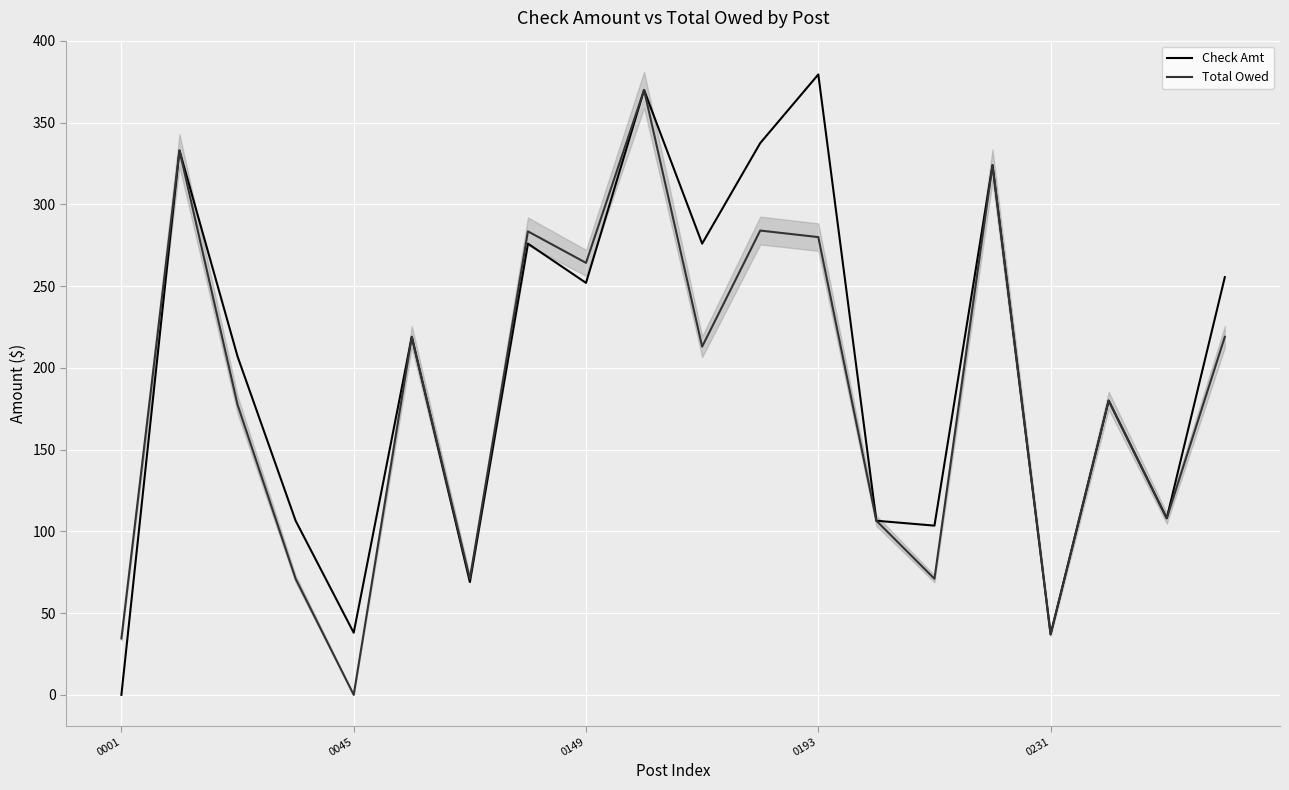

The Check Amt series shows 379.5 at 0193. True or false?

True